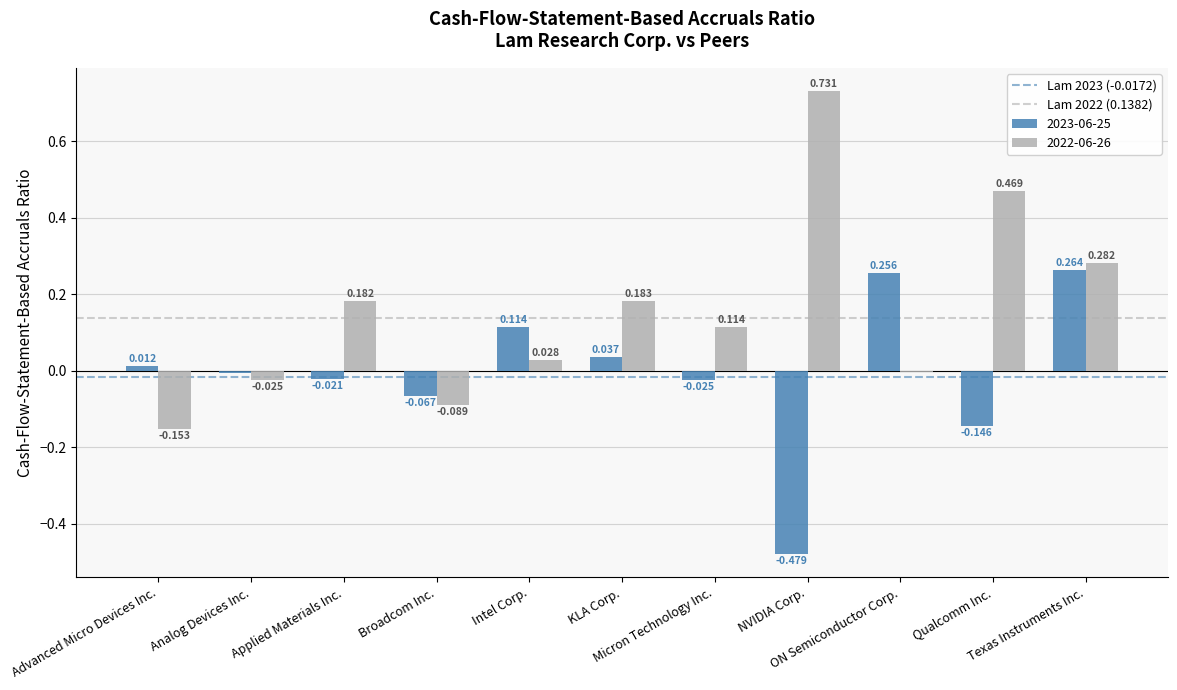

At how many categories does at least one series exceed 0?

9